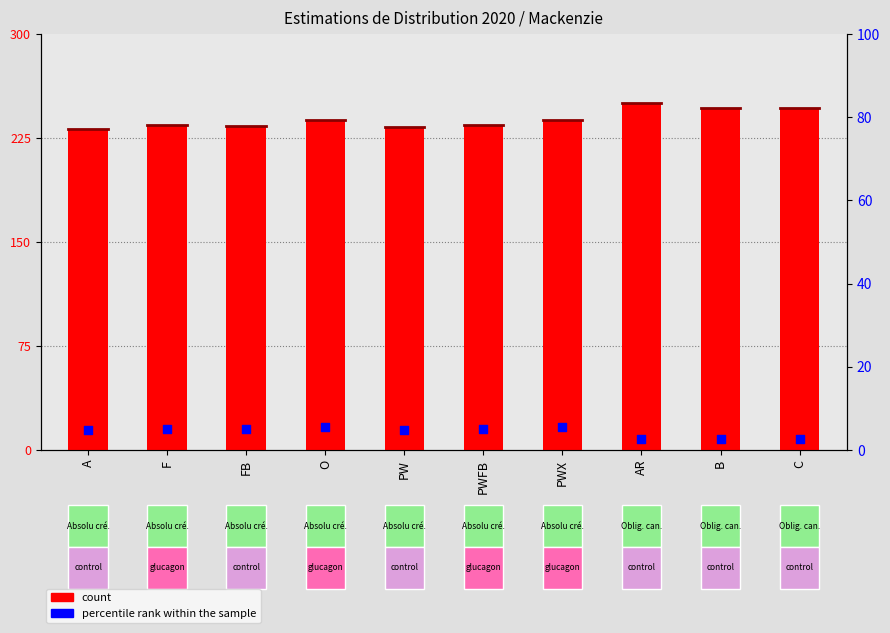

What are all the series names shown in the legend?

count, percentile rank within the sample